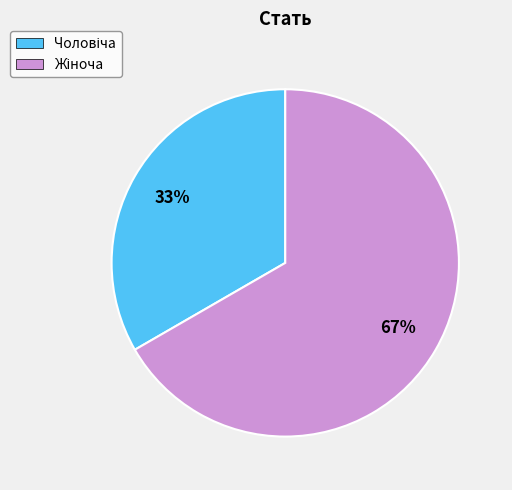

Is there any slice that represents more than half of the pie?

Yes